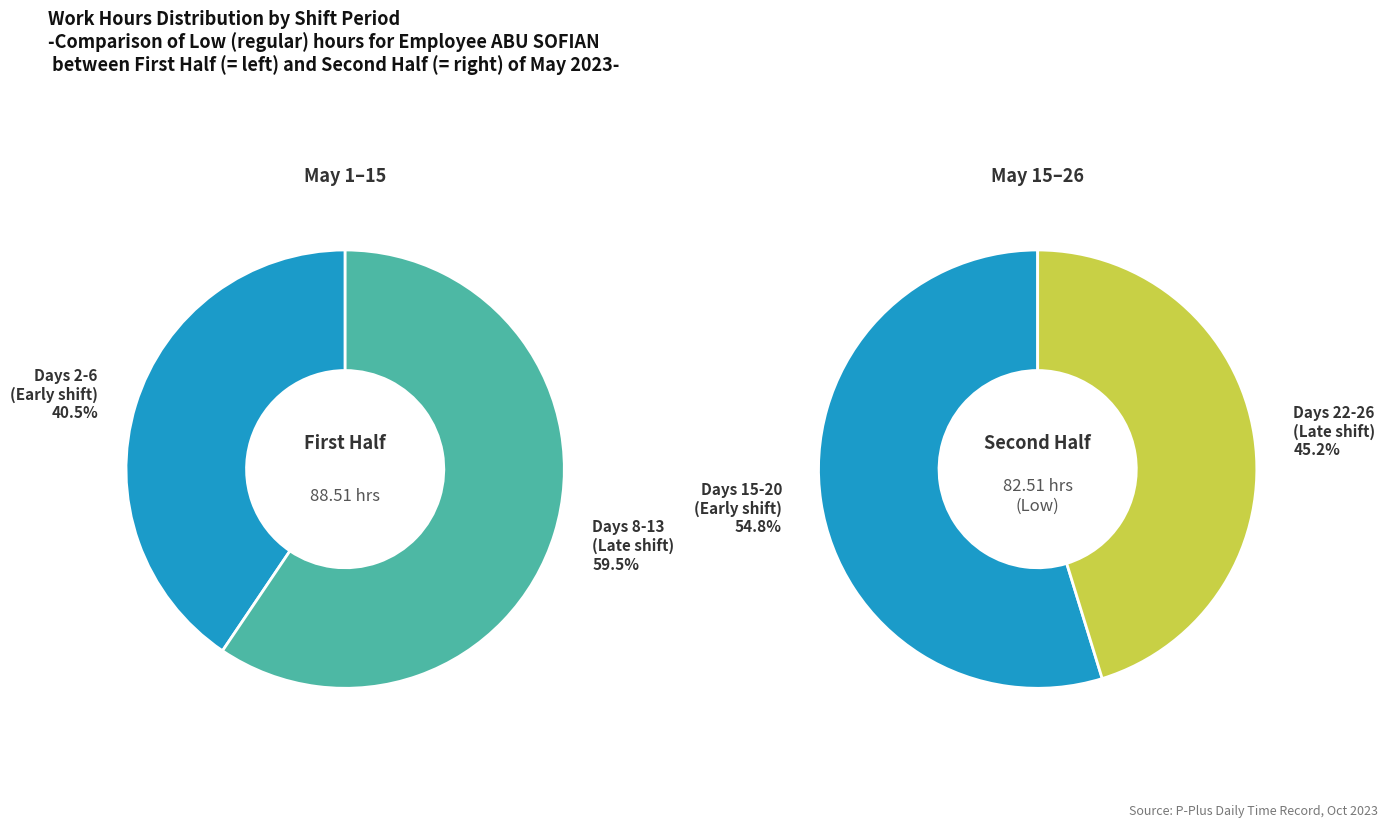

Does 2 account for over 50% of the chart?

No